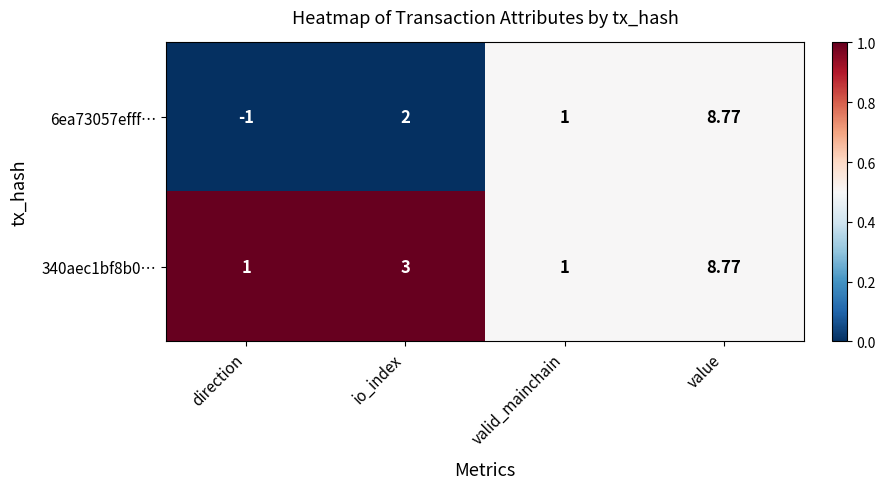

What is the total value across all series at valid_mainchain?

2.0